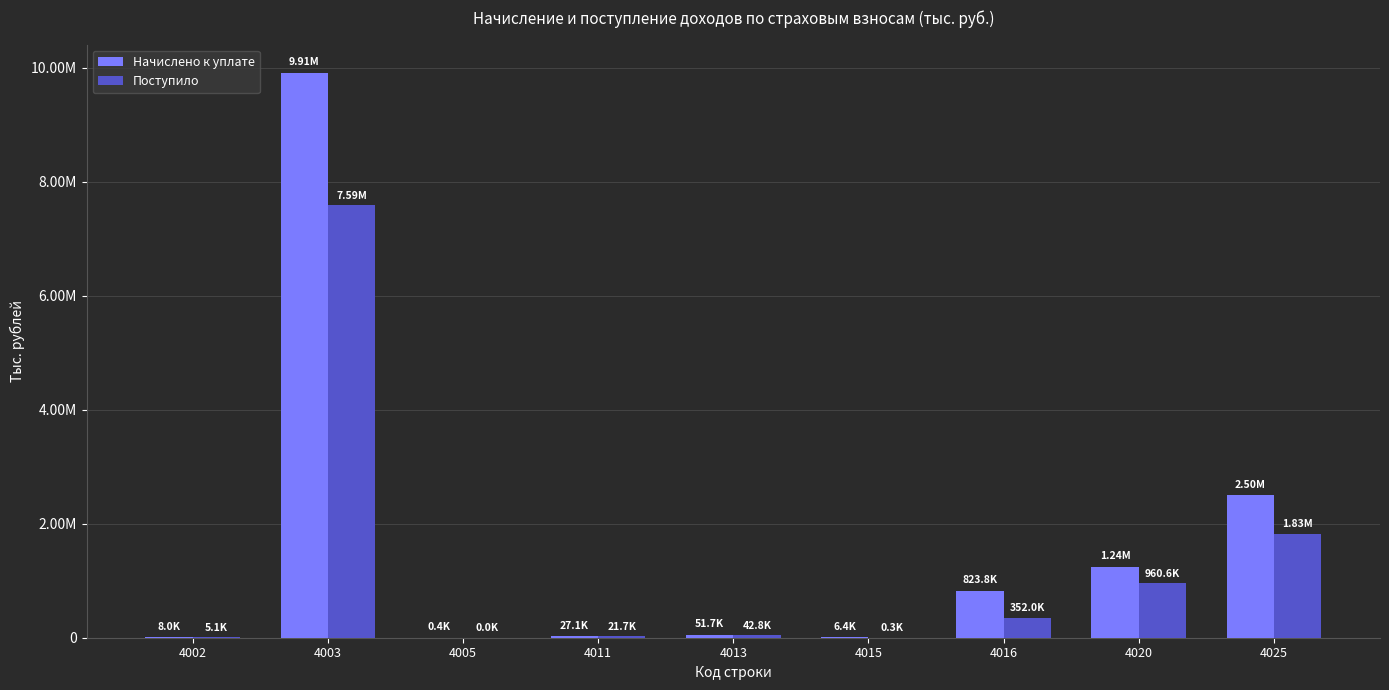

What is the sum of the Начислено к уплате values at 4011 and 4013?

78863